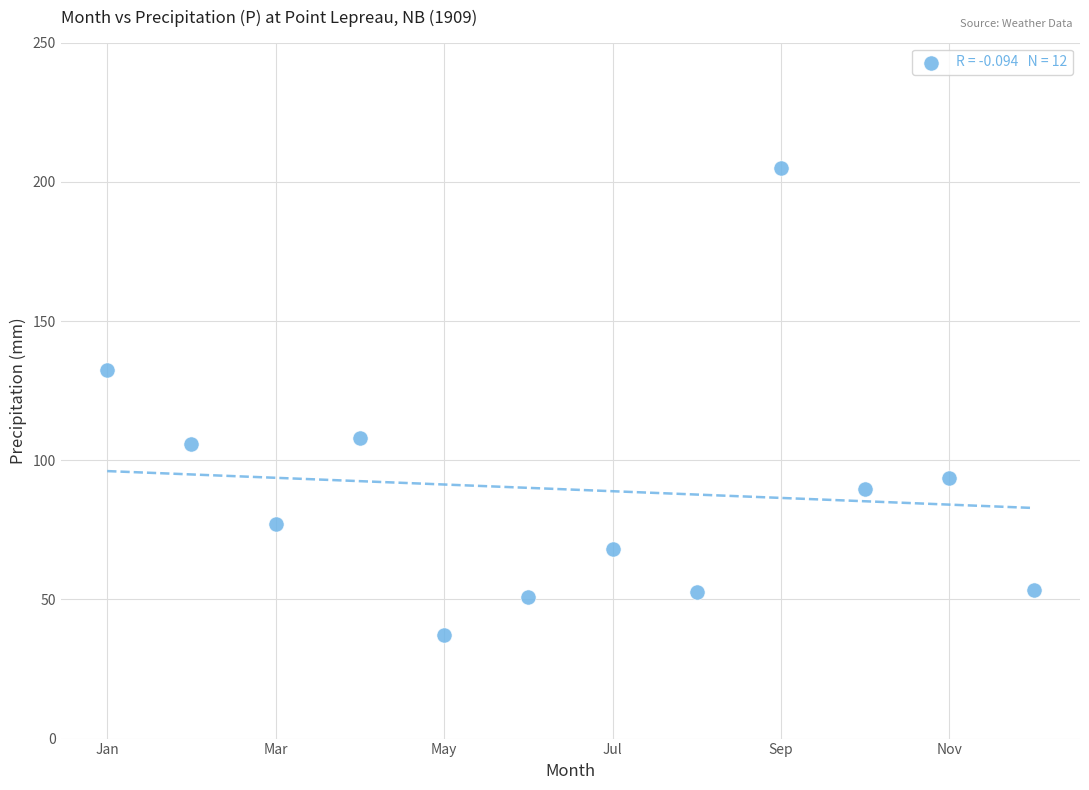

What is the average X value?

6.5